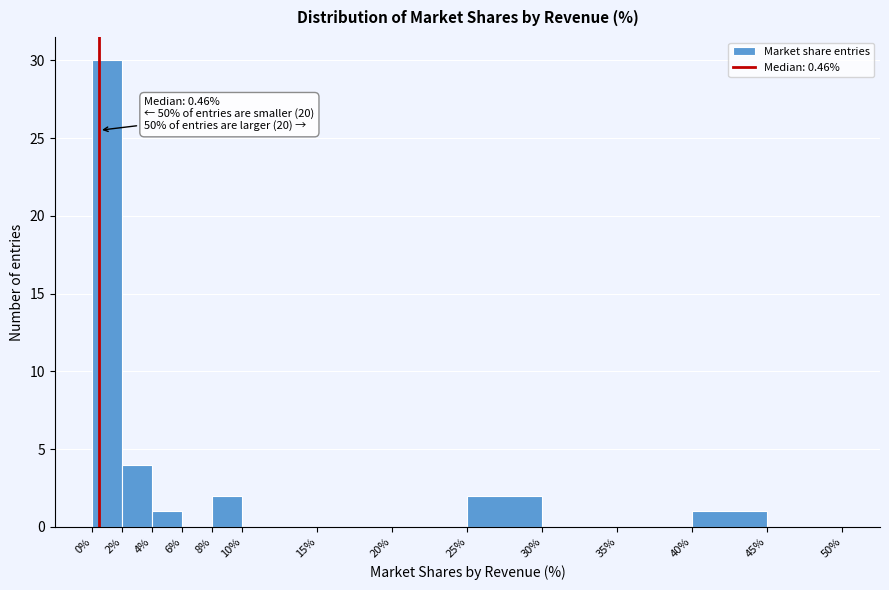

Which range on the x-axis has the tallest bar?

0% to 2%